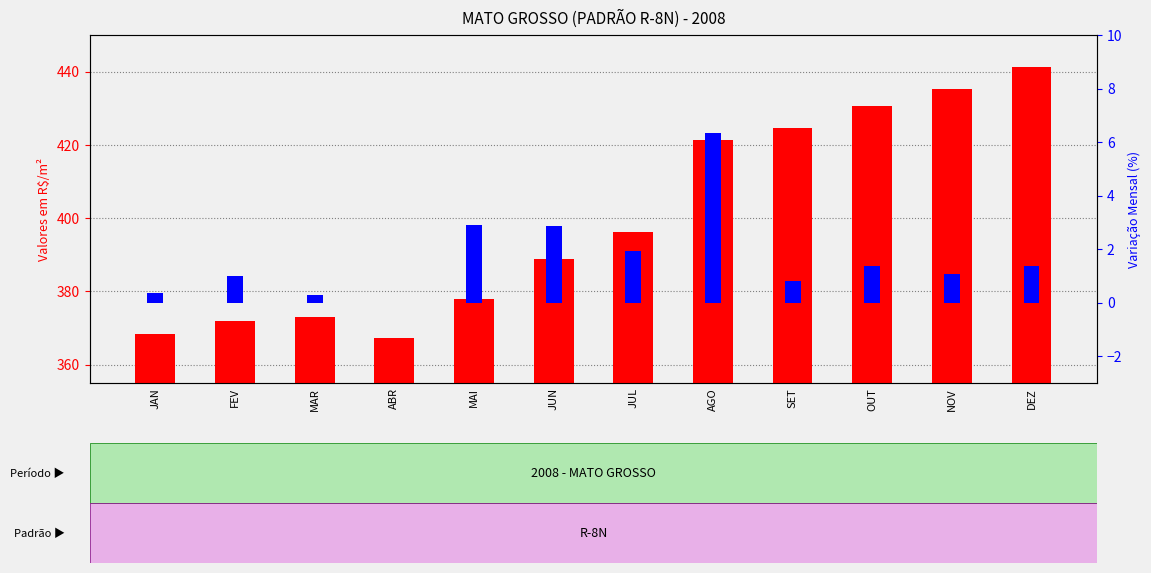

At SET, list the series in order from largest to smallest.

Valores em R$/m², Variação Mensal %